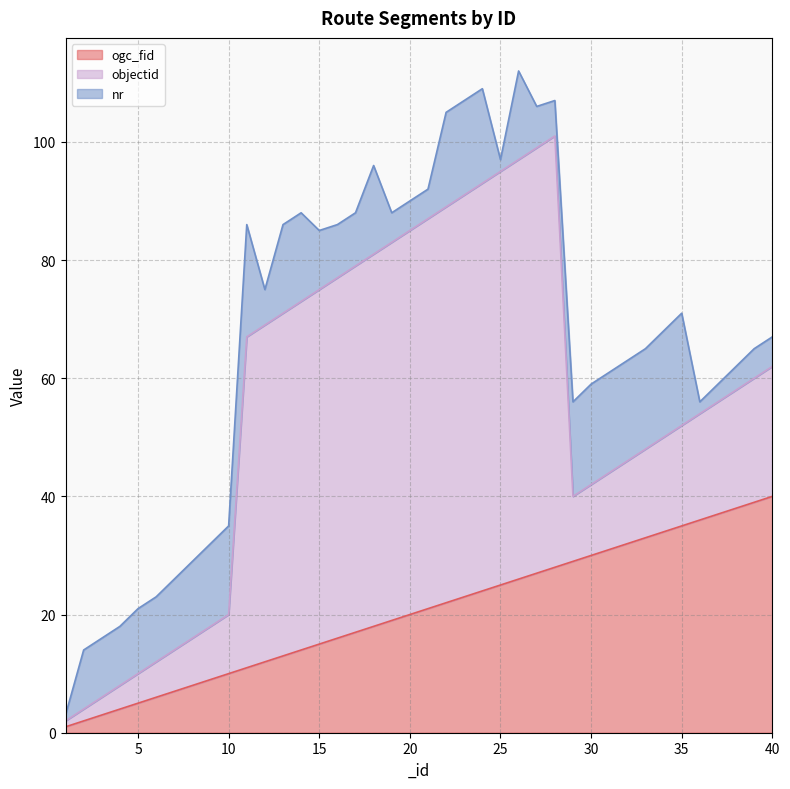

True or false: ogc_fid has a value of 6 at 10.

False